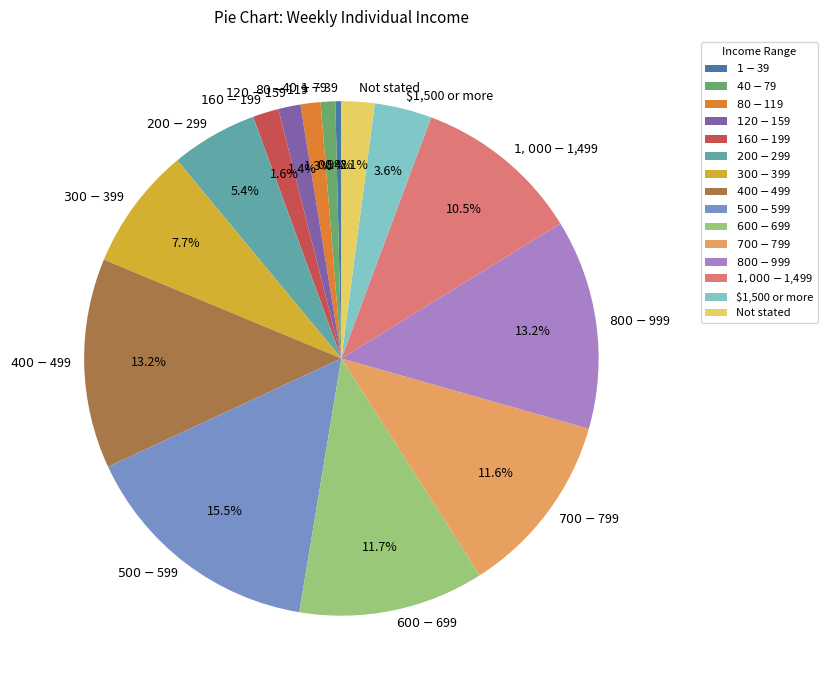

What is the largest slice in the pie chart?

$500-$599